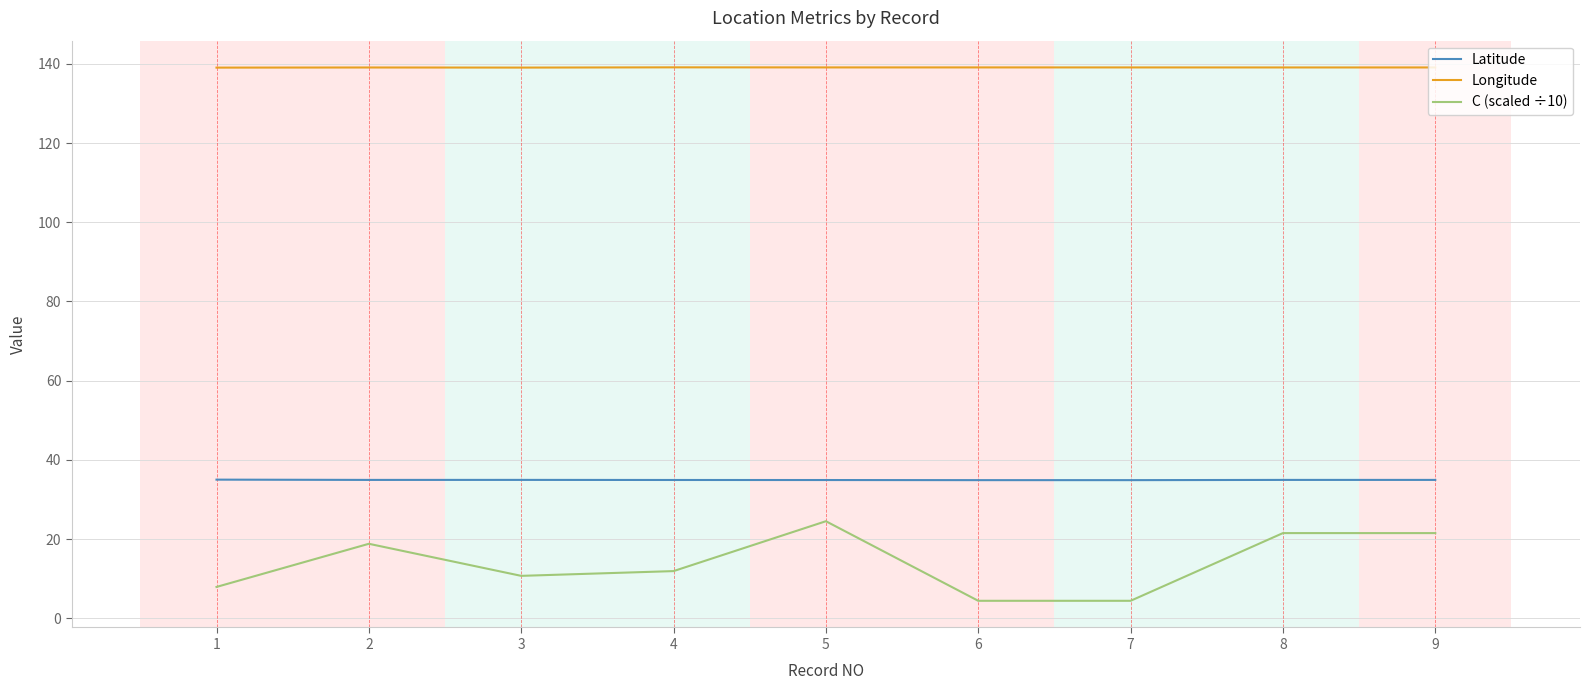

What is the minimum value for Longitude?

139.1